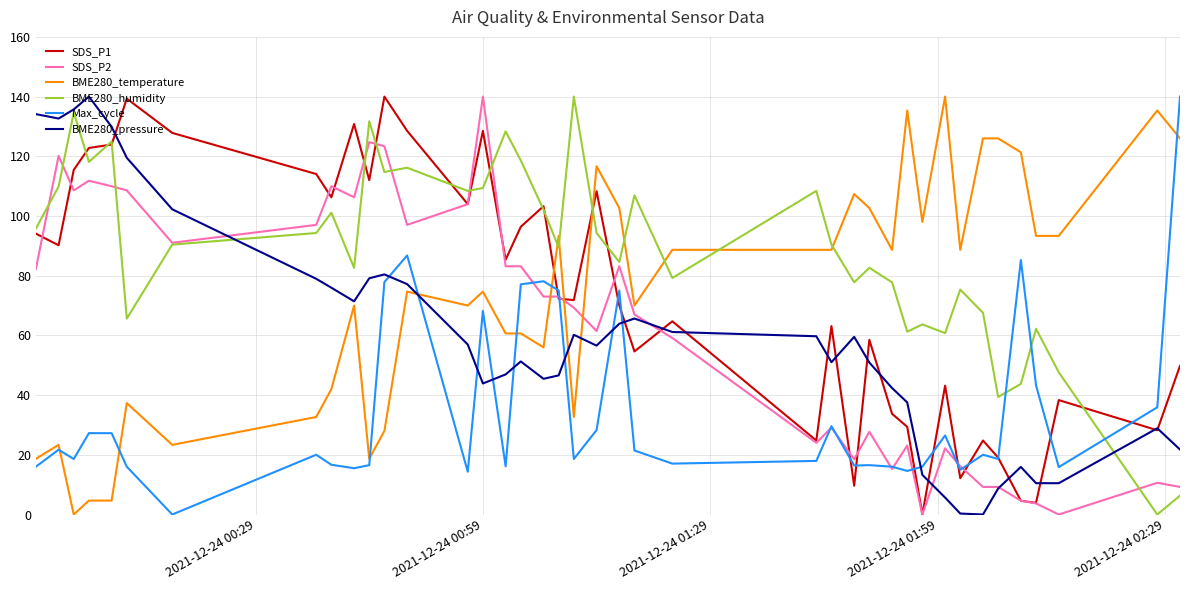

Which series has the largest total across all categories?

BME280_humidity